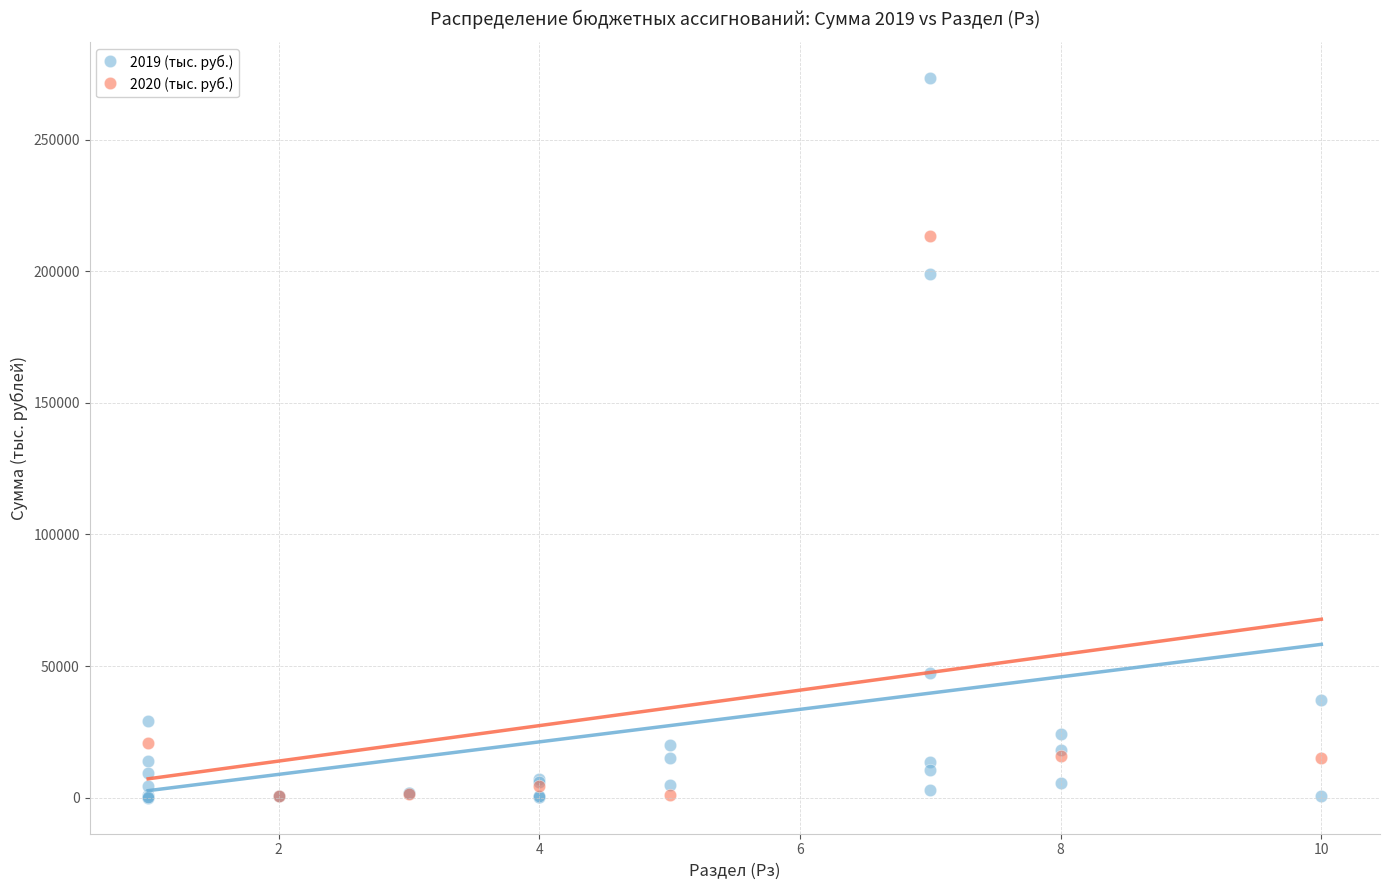

Which series reaches the maximum Y coordinate?

2019 (тыс. руб.)